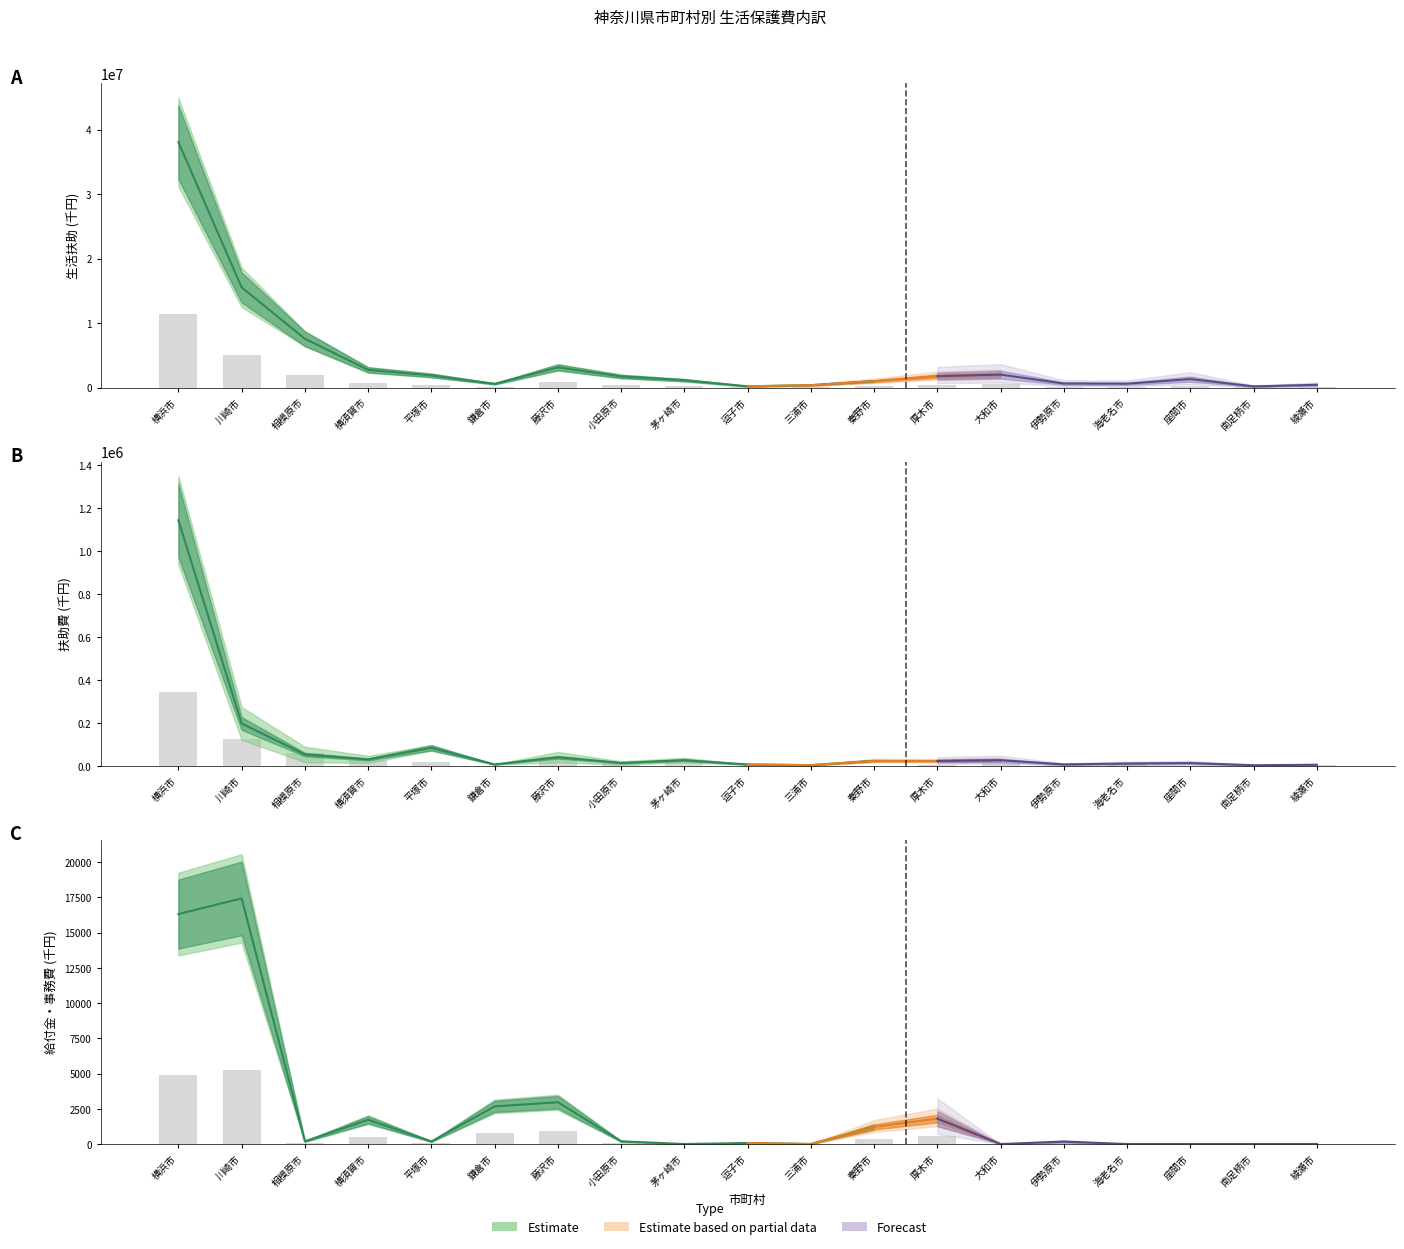

What is the label of the 19th bar from the left?

綾瀬市